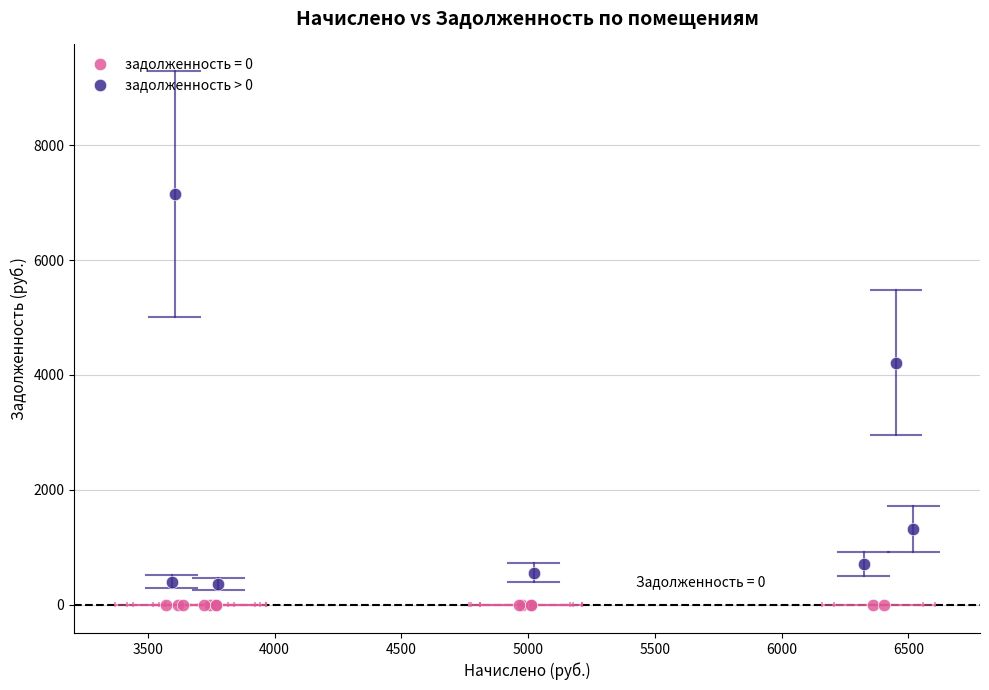

Which series contains the highest Y value?

задолженность > 0